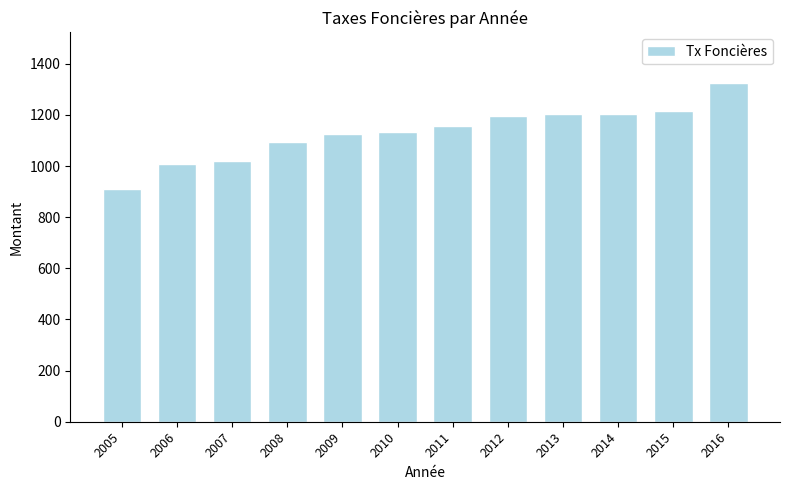

What is the ratio of the value at 2013 to the value at 2016?

0.9